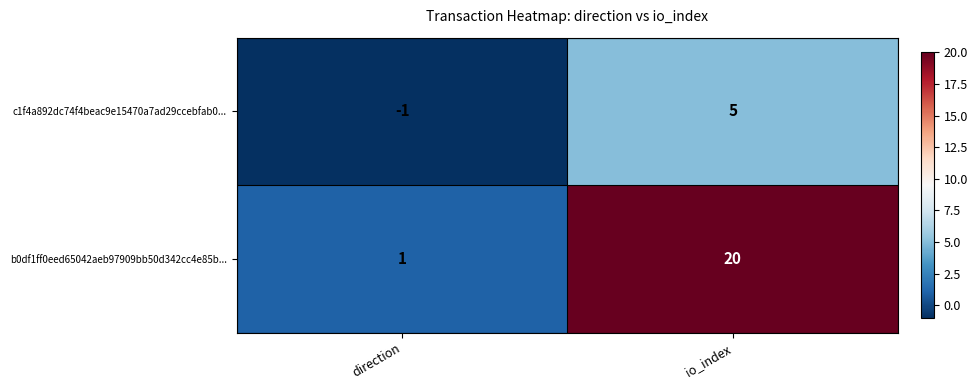

What is the sum of the c1f4a892dc74f4beac9e15470a7ad29ccebfab0... values at io_index and direction?

4